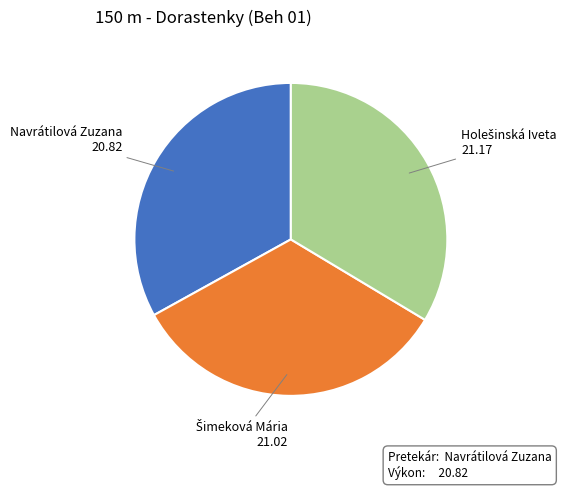

Is there any slice that represents more than half of the pie?

No